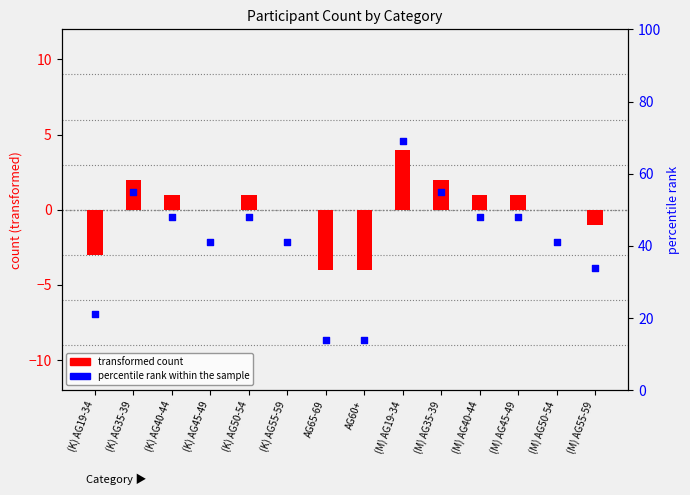

What is the total value across all series at (K) AG45-49?

41